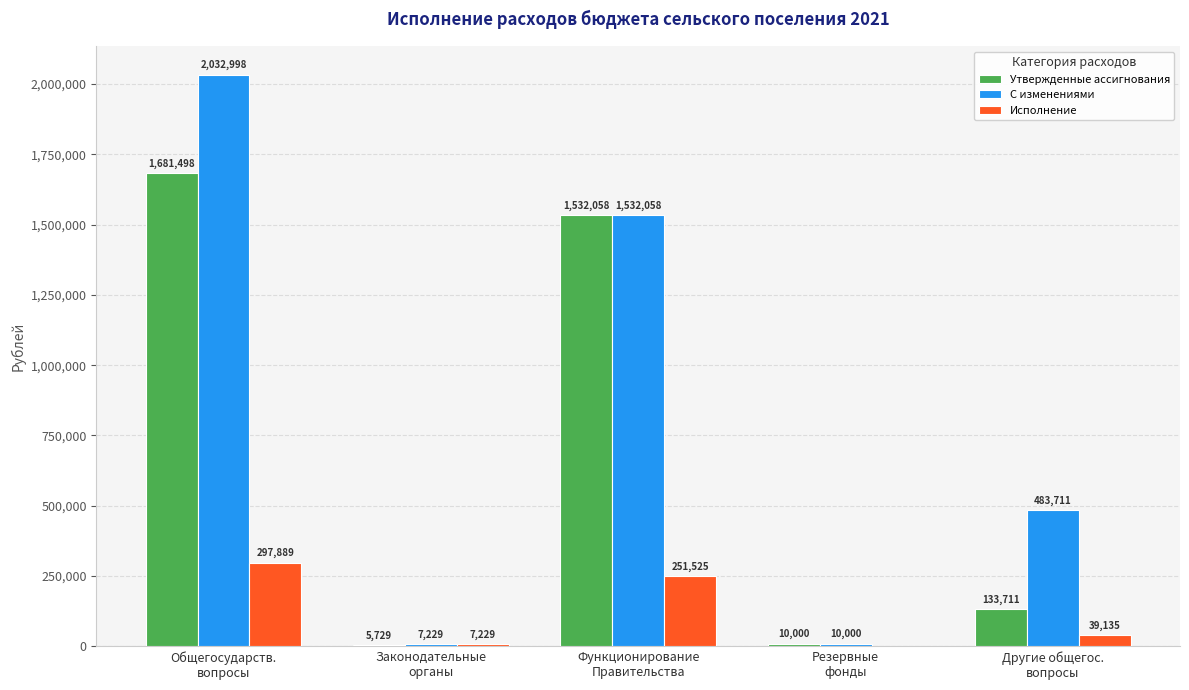

What is the maximum value for Утвержденные ассигнования?

1681498.0